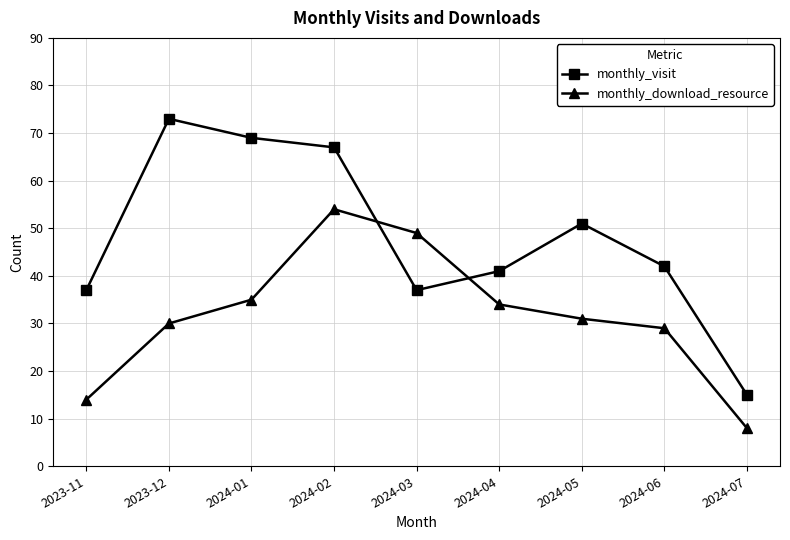

What is the difference between the maximum and minimum values in the monthly_download_resource series?

46